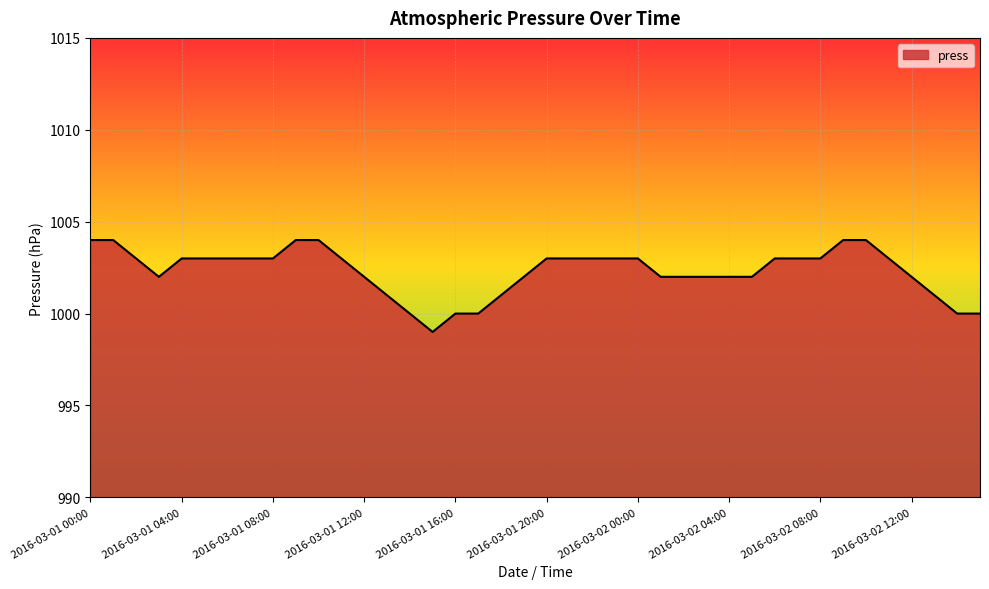

What is the difference between the maximum and minimum values?

5